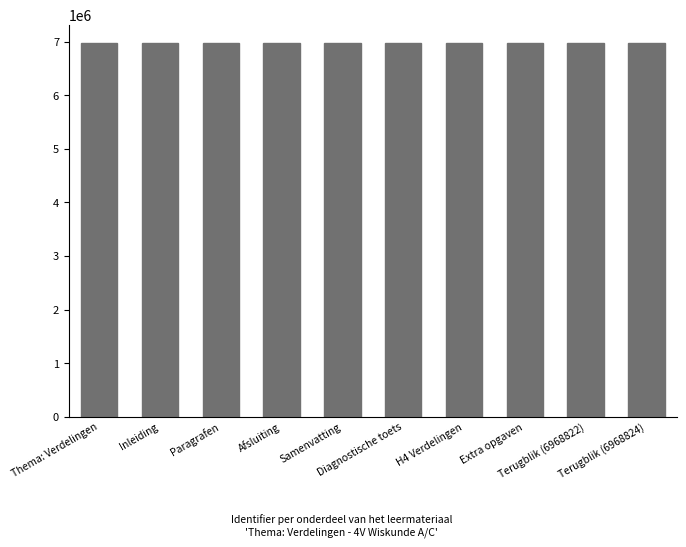

What is the average value?

6968806